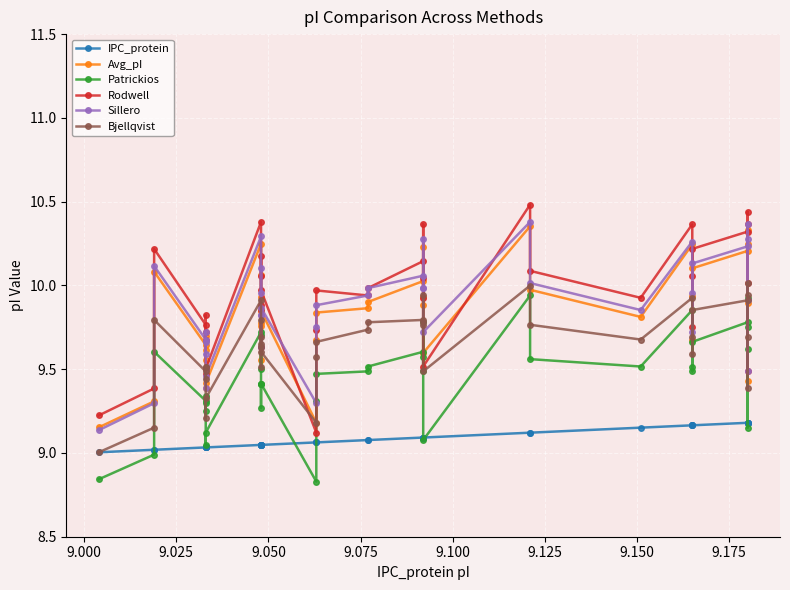

What is the minimum value for IPC_protein?

9.0